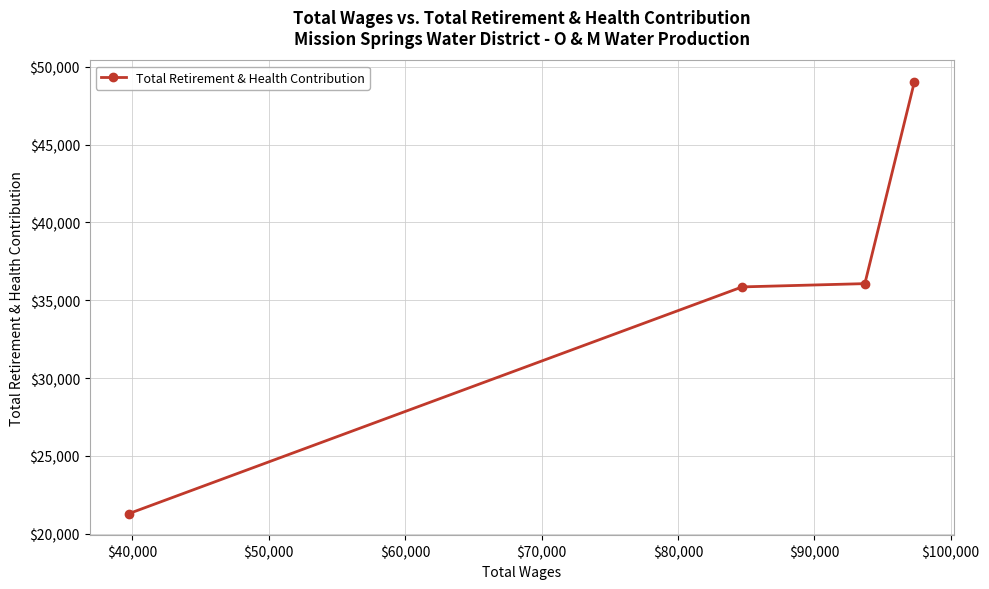

What is the greatest value displayed?

49014